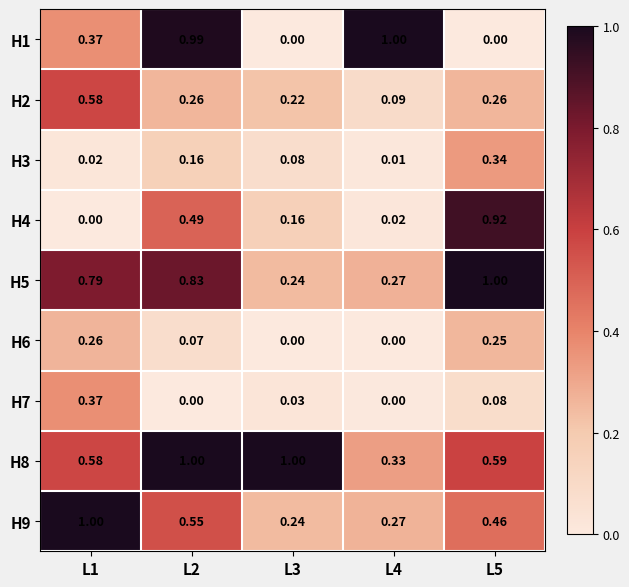

What is the total value across all series at L1?

4.0